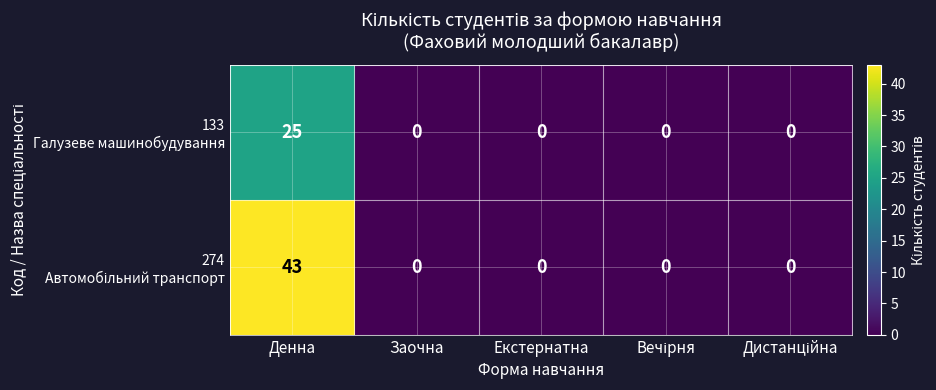

What is the greatest value displayed?

43